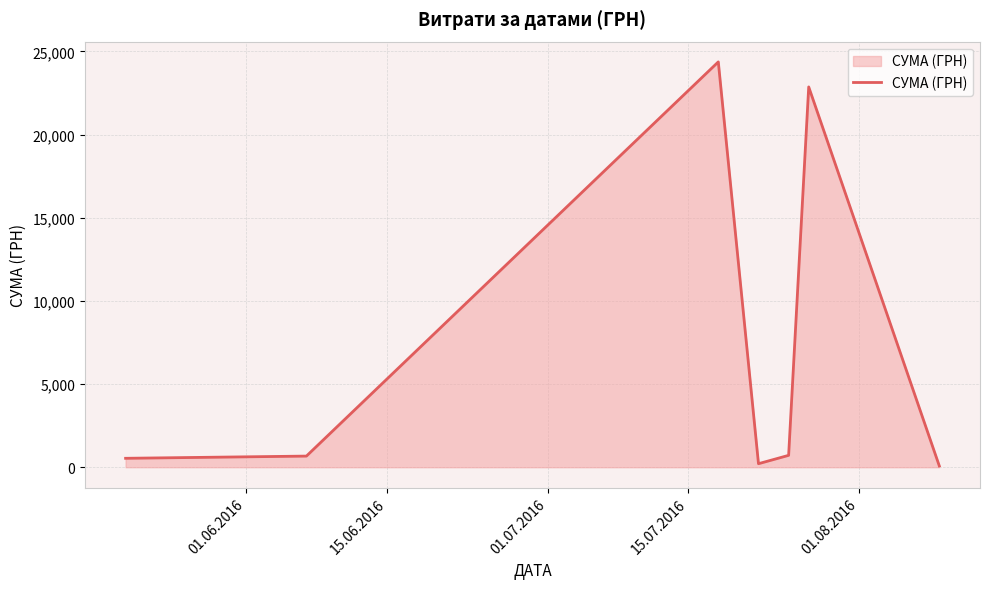

True or false: the data has more than 1 interior local peaks.

True